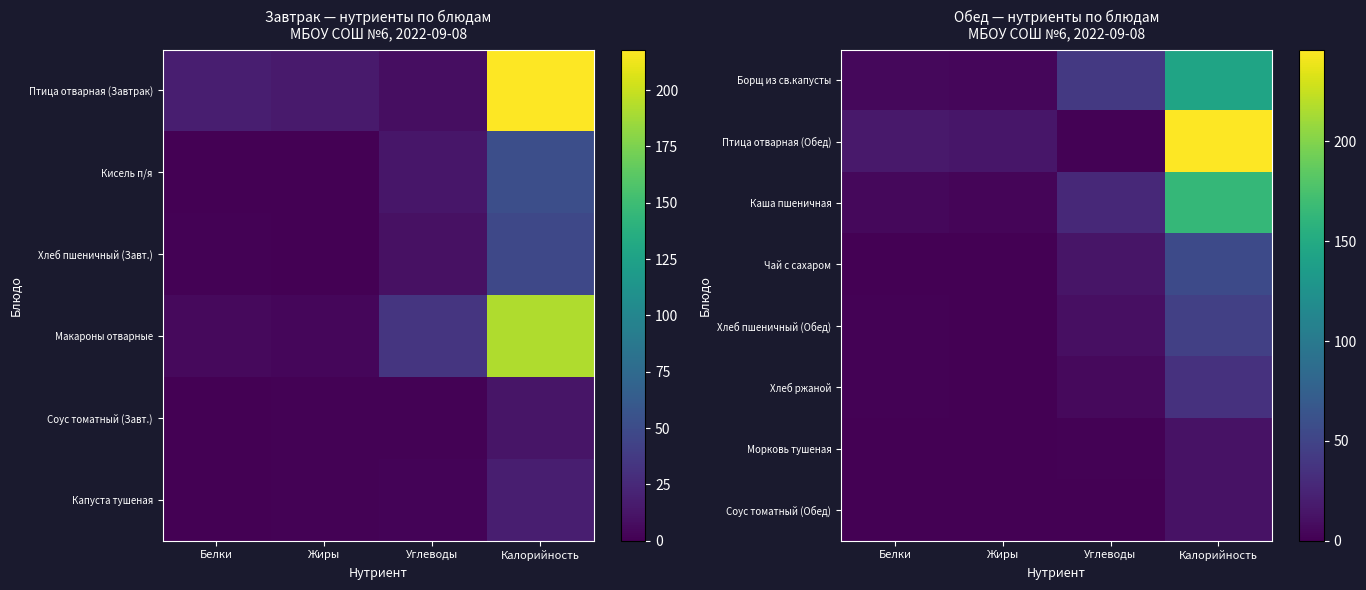

Reading left to right, list all the values displayed in this chart.

Борщ из св.капусты: Белки=5.5	Жиры=4.1	Углеводы=40.7	Калорийность=143.9
Птица отварная (Обед): Белки=17.2	Жиры=14.8	Углеводы=1.0	Калорийность=246.0
Каша пшеничная: Белки=4.9	Жиры=3.3	Углеводы=28.7	Калорийность=164.2
Чай с сахаром: Белки=0.2	Жиры=0.0	Углеводы=13.5	Калорийность=54.9
Хлеб пшеничный (Обед): Белки=1.5	Жиры=0.2	Углеводы=9.8	Калорийность=47.0
Хлеб ржаной: Белки=1.3	Жиры=0.2	Углеводы=6.7	Калорийность=34.8
Морковь тушеная: Белки=0.2	Жиры=0.5	Углеводы=1.5	Калорийность=12.2
Соус томатный (Обед): Белки=0.2	Жиры=0.8	Углеводы=0.9	Калорийность=11.6